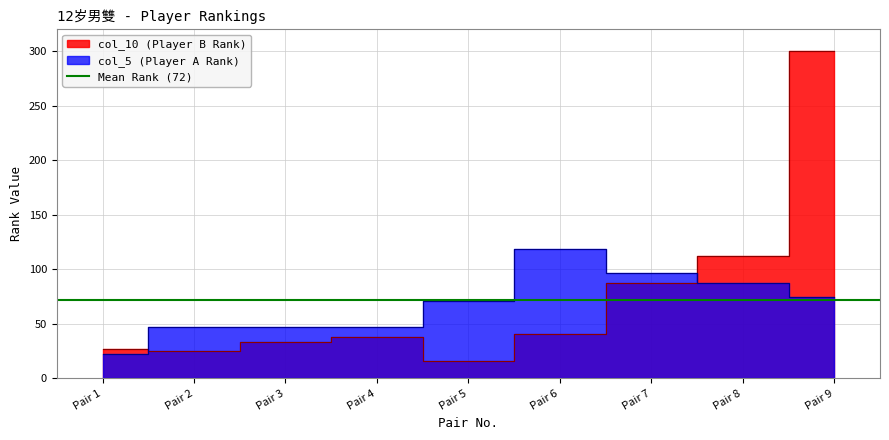

How many values are between 47 and 87?

6